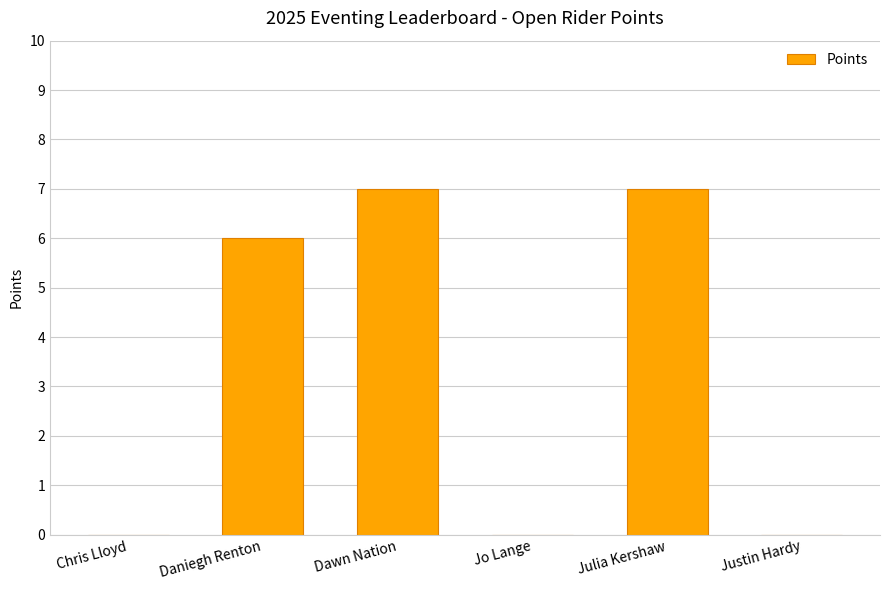

Count the values in the range 0 to 7.

6